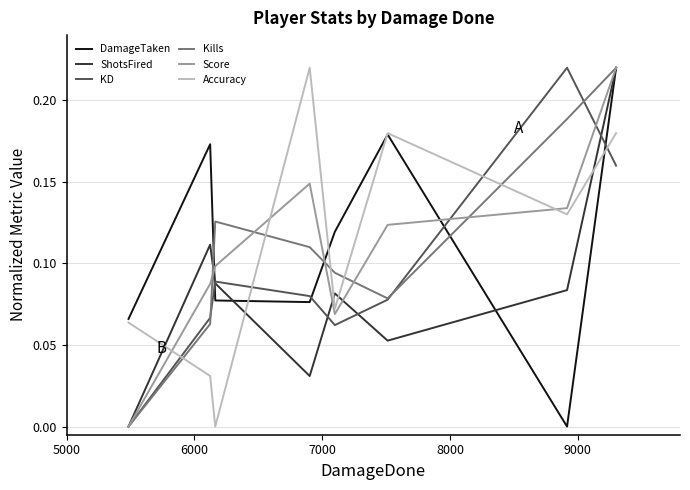

How many intersections are there between KD and Accuracy?

4